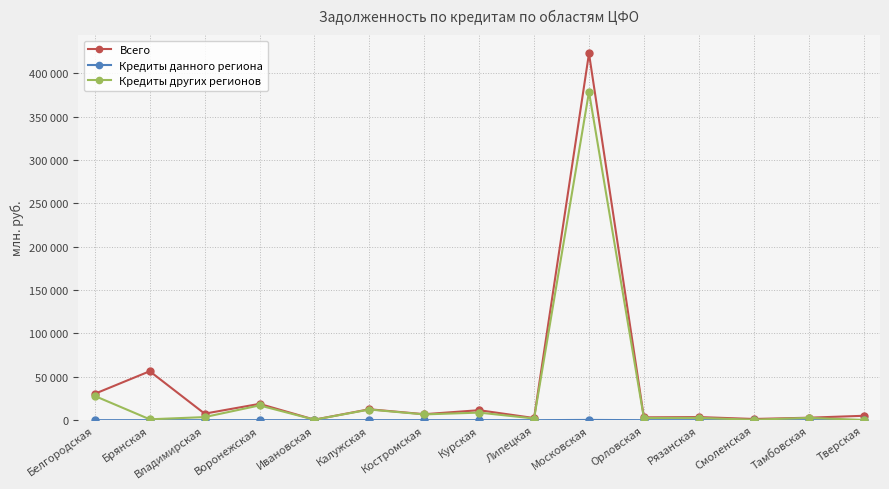

Which series has the widest spread of values?

Всего